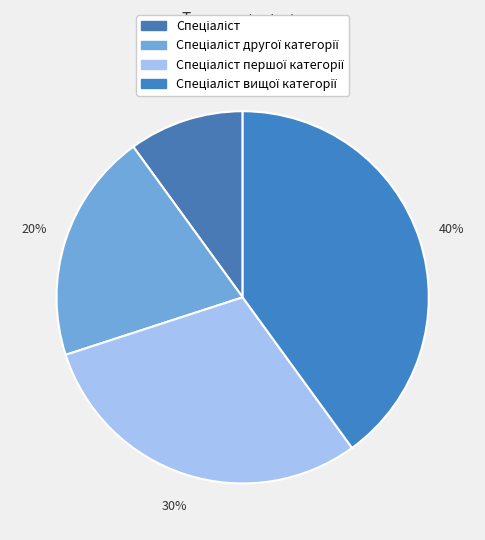

To the nearest percent, what is the difference between the Спеціаліст першої категорії and Спеціаліст slice percentages?

20%